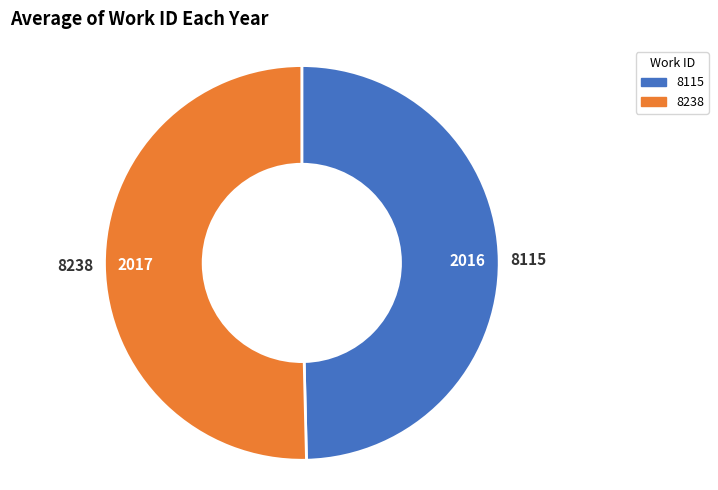

Approximately how many times larger is the value at 2017 compared to 2016?

1.0